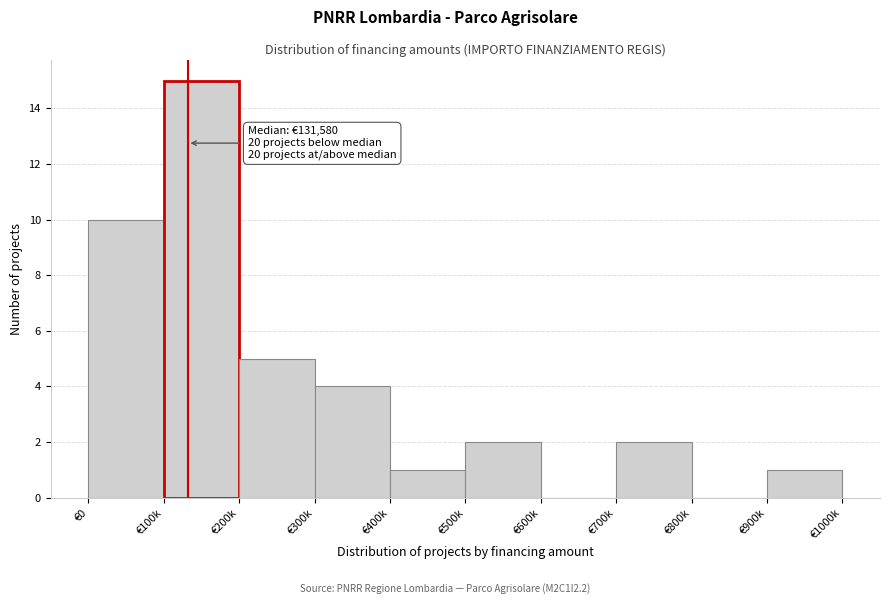

Reading left to right, transcribe all the data shown in this chart.

€0=10	€100k=15	€200k=5	€300k=4	€400k=1	€500k=2	€600k=0	€700k=2	€800k=0	€900k=1